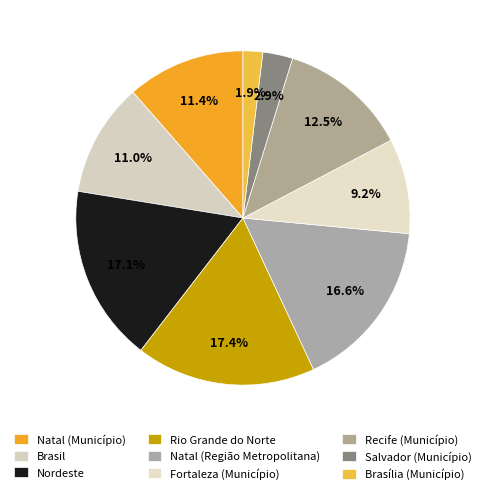

To the nearest percent, what is the average slice percentage?

11%